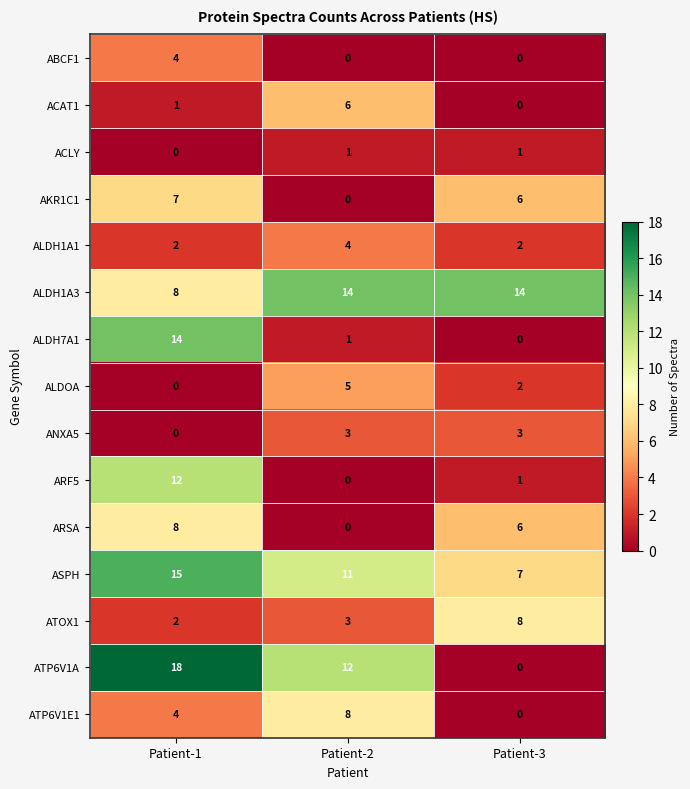

True or false: ALDH1A3 has a value of 13 at Patient-1.

False